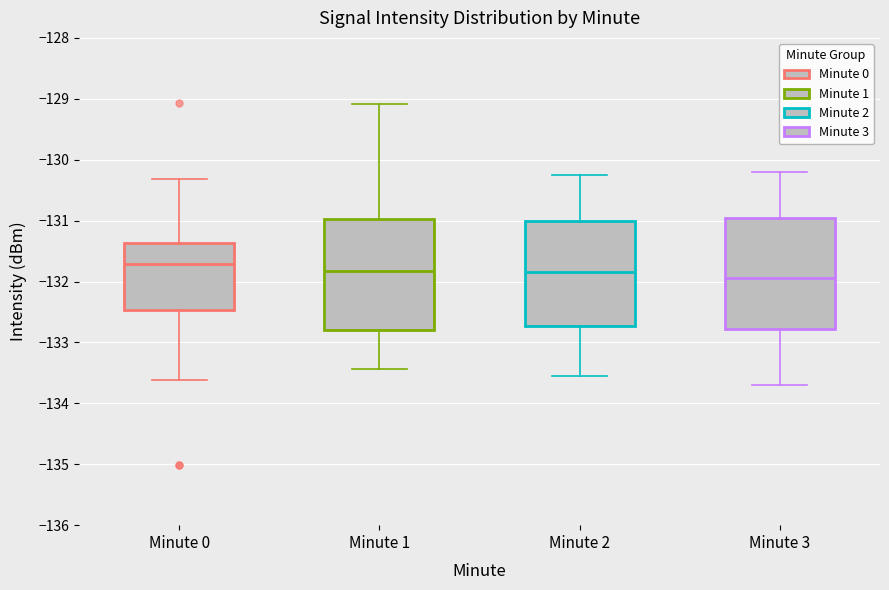

Where does the median line of the box for Minute 0 sit on the y-axis? The values are not printed on the chart, so give them approximately, as read against the axis.

-131.7